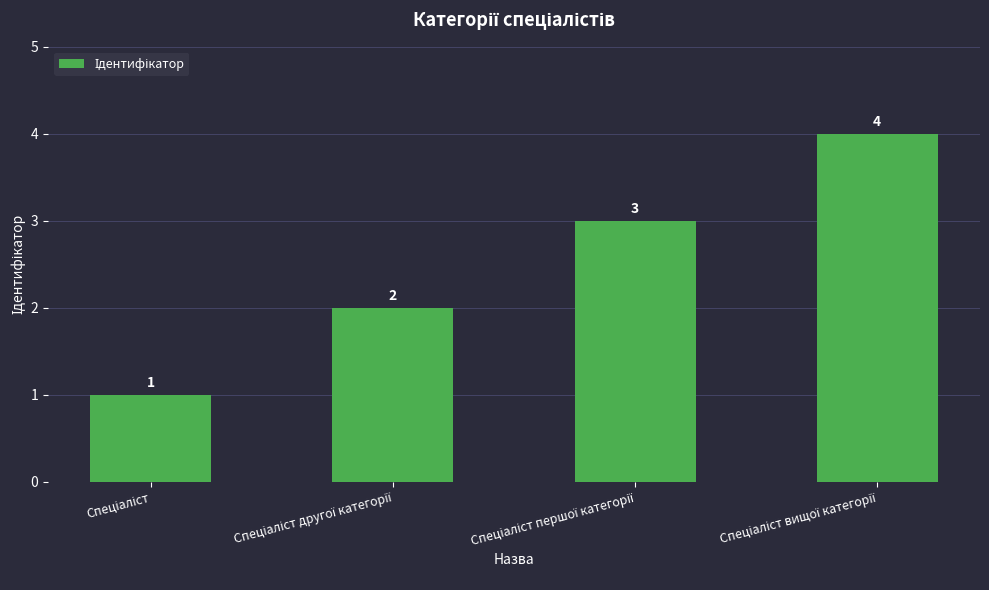

What is the maximum value shown in the chart?

4